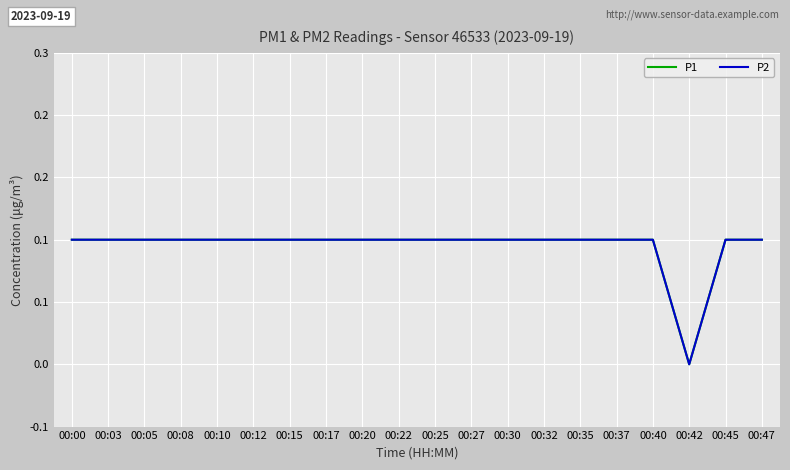

Does the chart have visible grid lines?

Yes